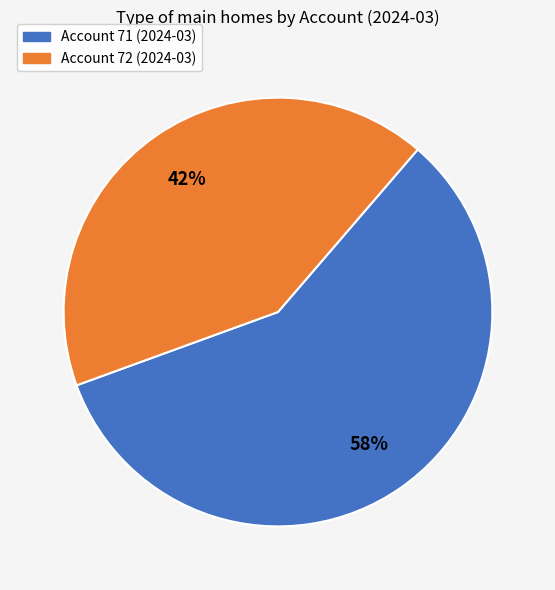

To the nearest percent, what is the average slice percentage?

50%